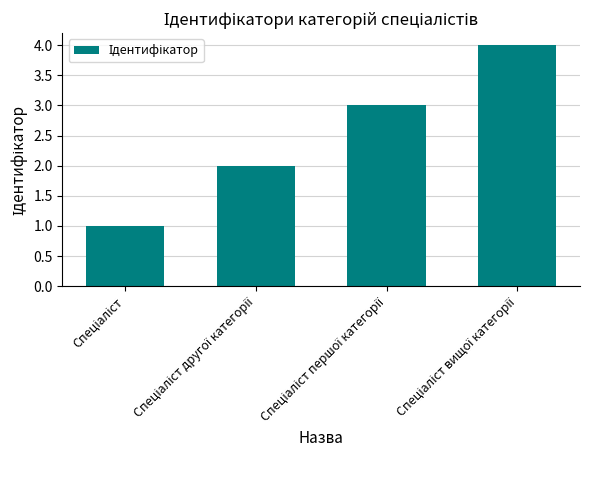

What is the difference between the maximum and minimum values?

3